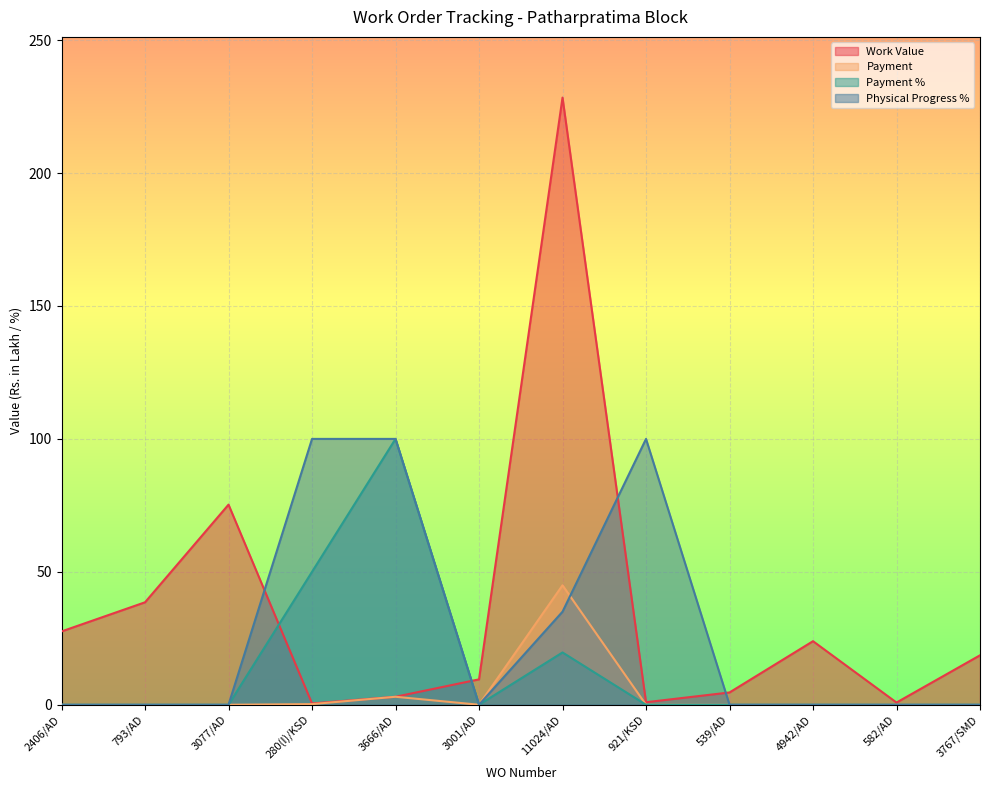

Reading right to left, what are all the values shown in this chart?

Work Value: 18.6	0.8	23.9	4.6	0.9	228.4	9.6	3.0	0.5	75.3	38.5	27.6
Payment: 0.0	0.0	0.0	0.0	0.0	44.9	0.0	3.0	0.2	0.0	0.0	0.0
Payment %: 0.0	0.0	0.0	0.0	0.0	19.7	0.0	100.0	50.0	0.0	0.0	0.0
Physical Progress %: 0.0	0.0	0.0	0.0	100.0	35.0	0.0	100.0	100.0	0.0	0.0	0.0